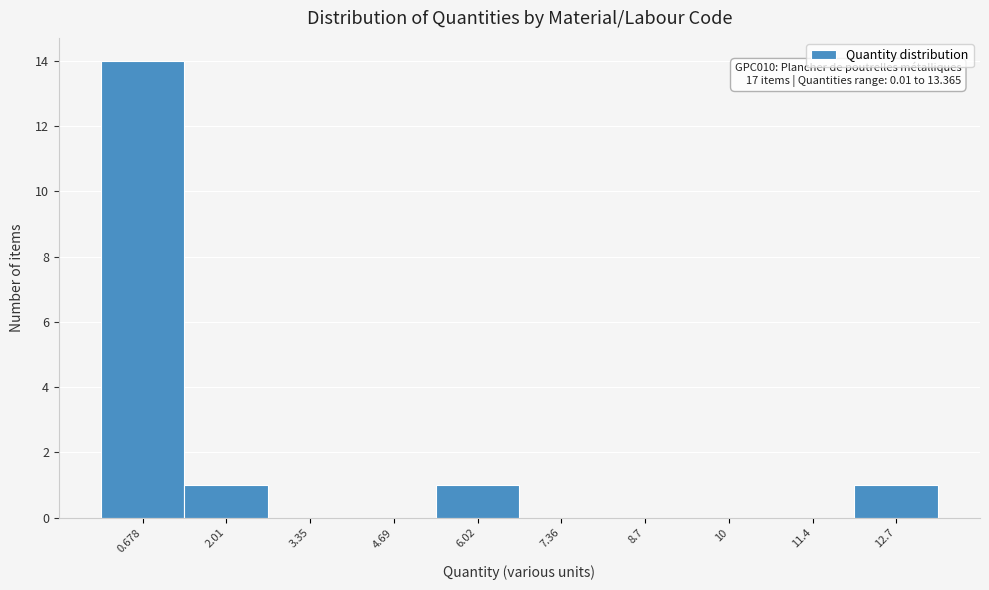

Over which range of the x-axis is the bar tallest?

0.0 to 1.4